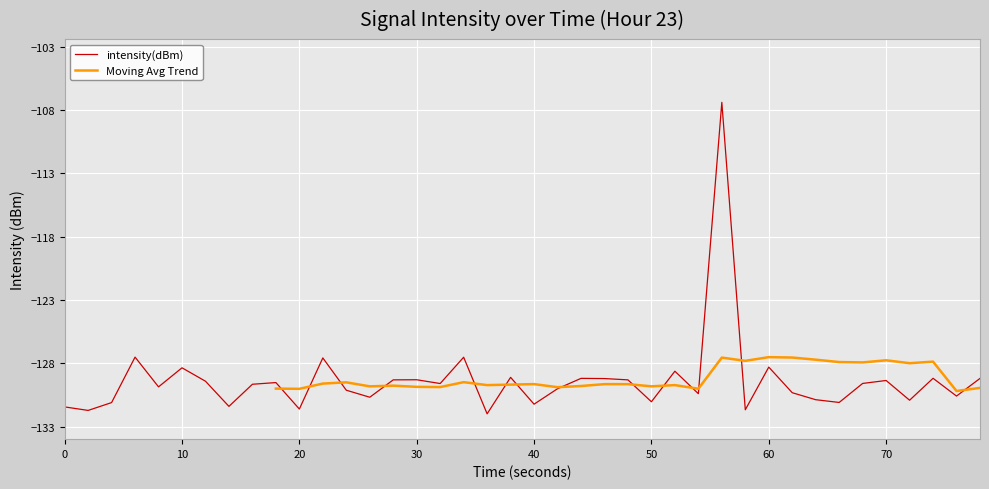

Is it true that intensity(dBm) equals -51.8 at 20?

False